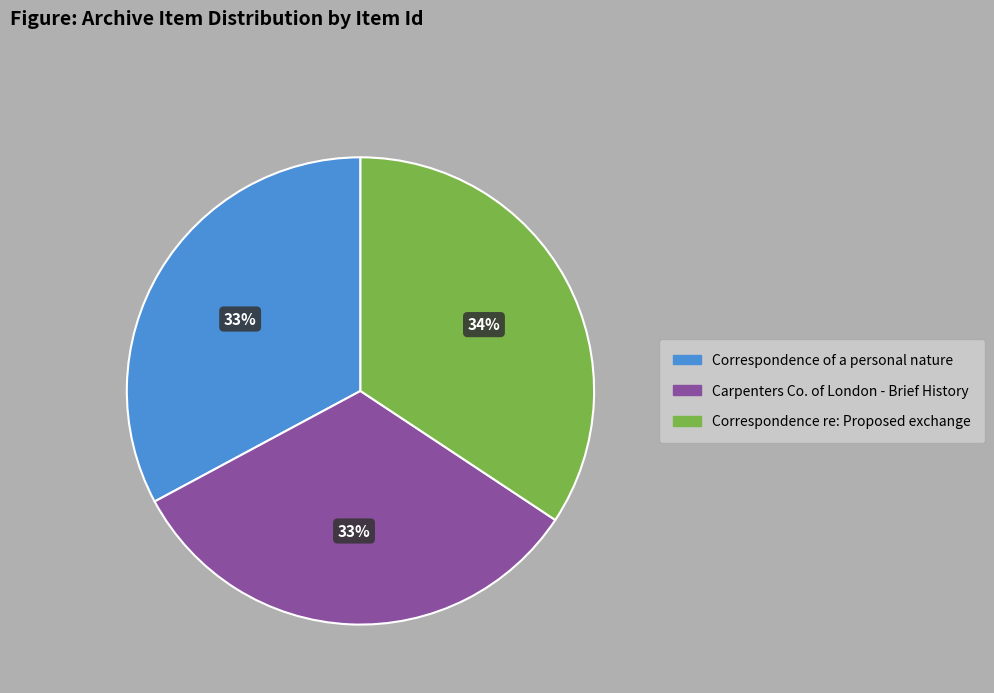

Is it true that Correspondence re: Proposed exchange is 34% of the pie?

True